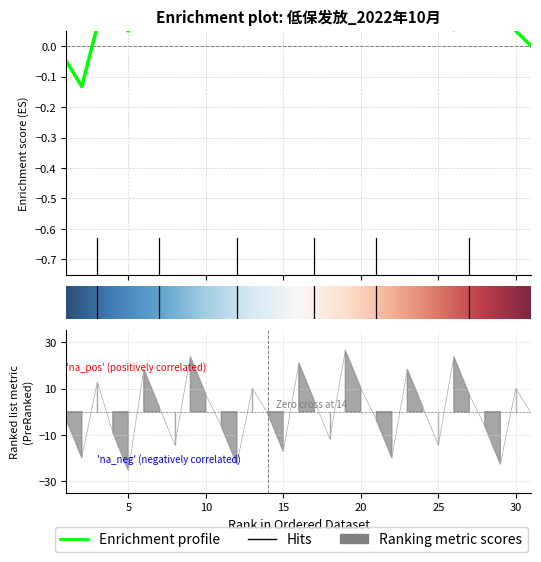

How many categories are shown in the chart?

31